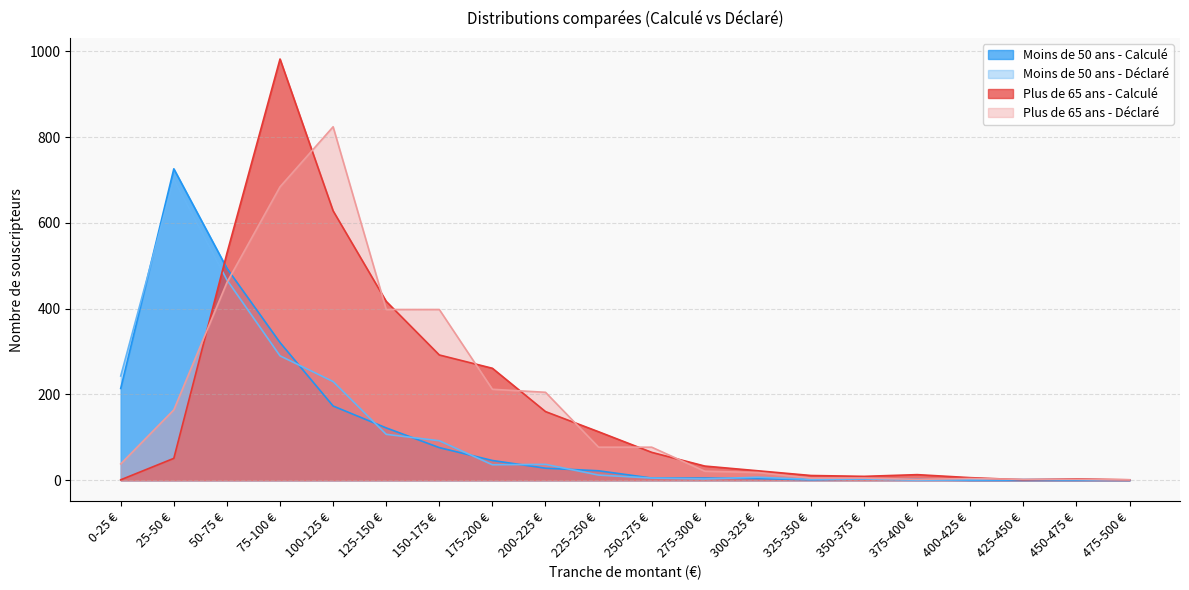

At which category is the sum across all series the highest?

75-100 €